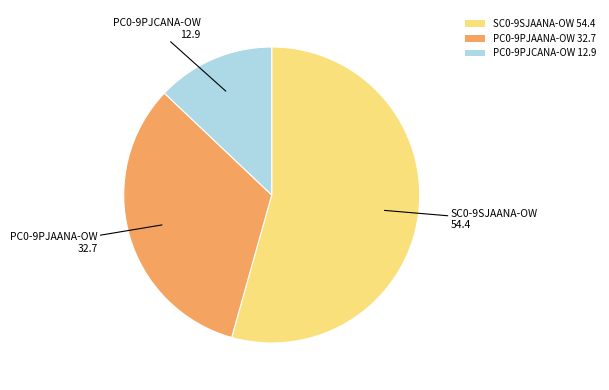

The PC0-9PJCANA-OW 12.9 slice represents 2% of the pie. True or false?

False